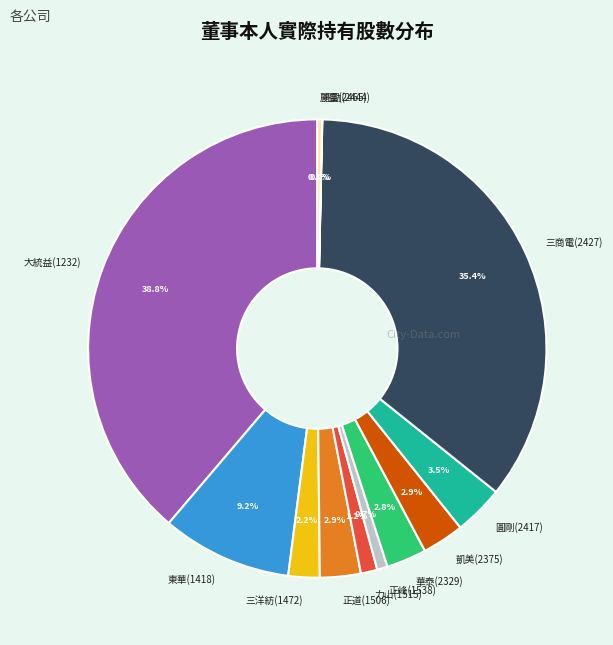

Does any single category account for the majority?

No